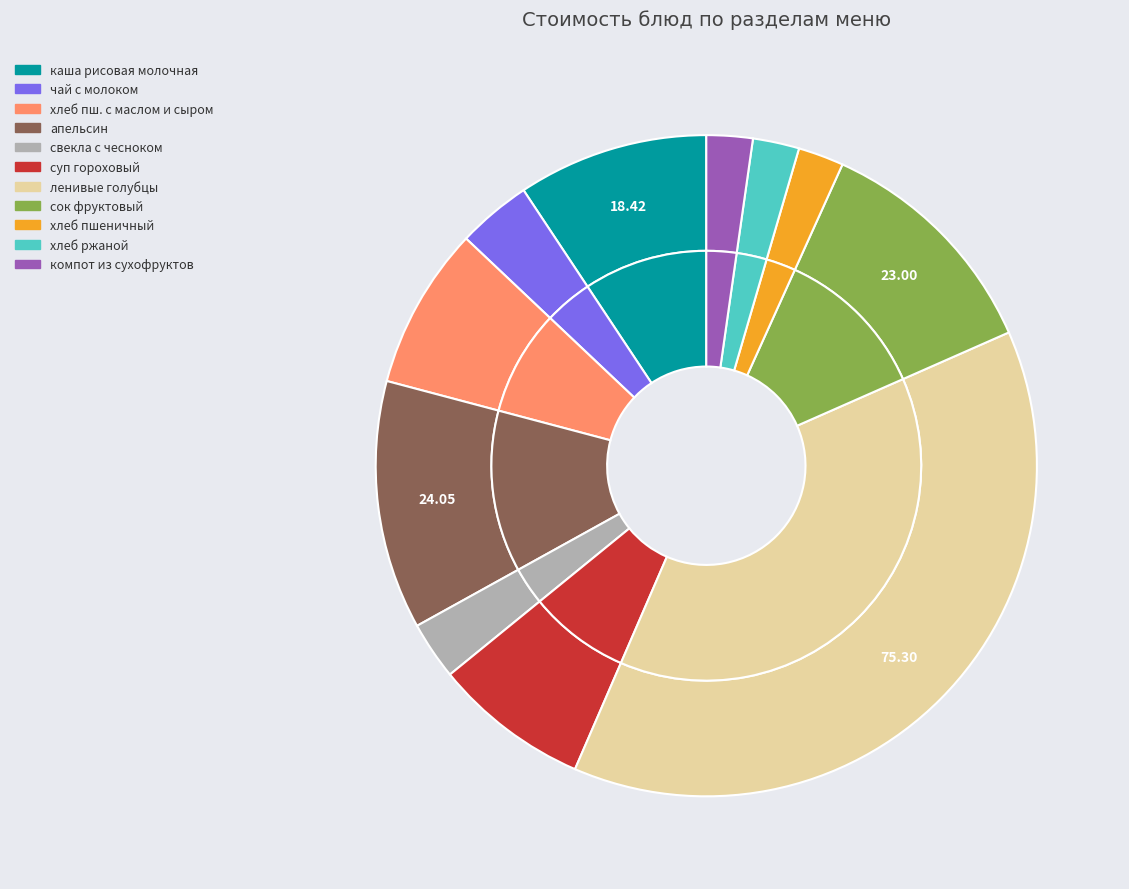

Is the sum of компот из сухофруктов and сок фруктовый greater than half?

No